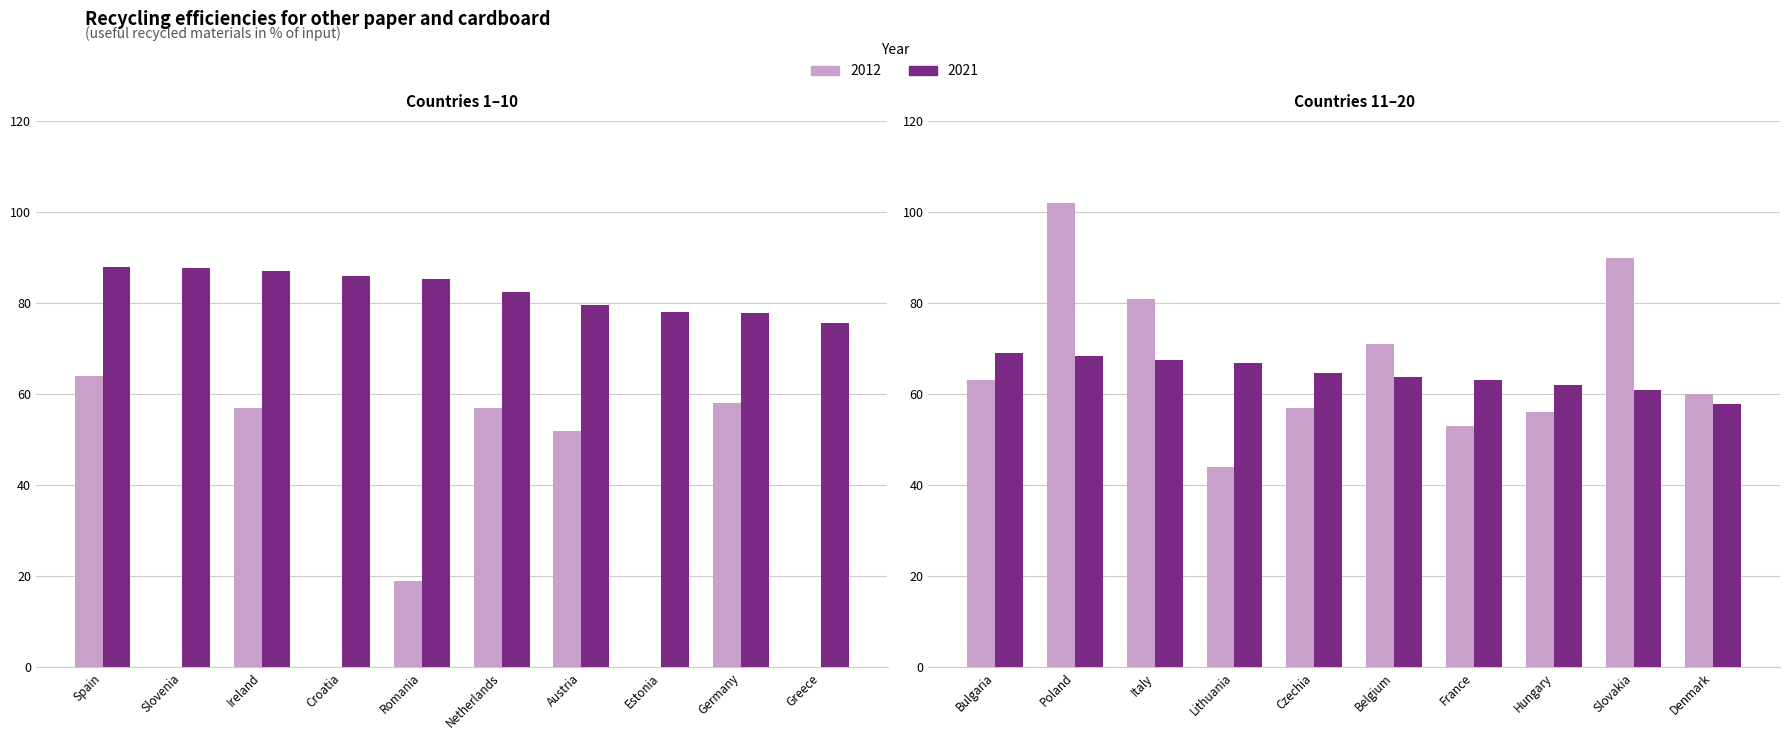

What position from the left is Greece?

10